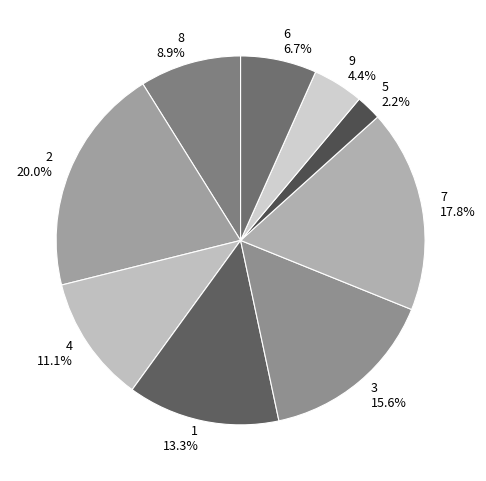

How much of the chart is everything except 2?

80.0%